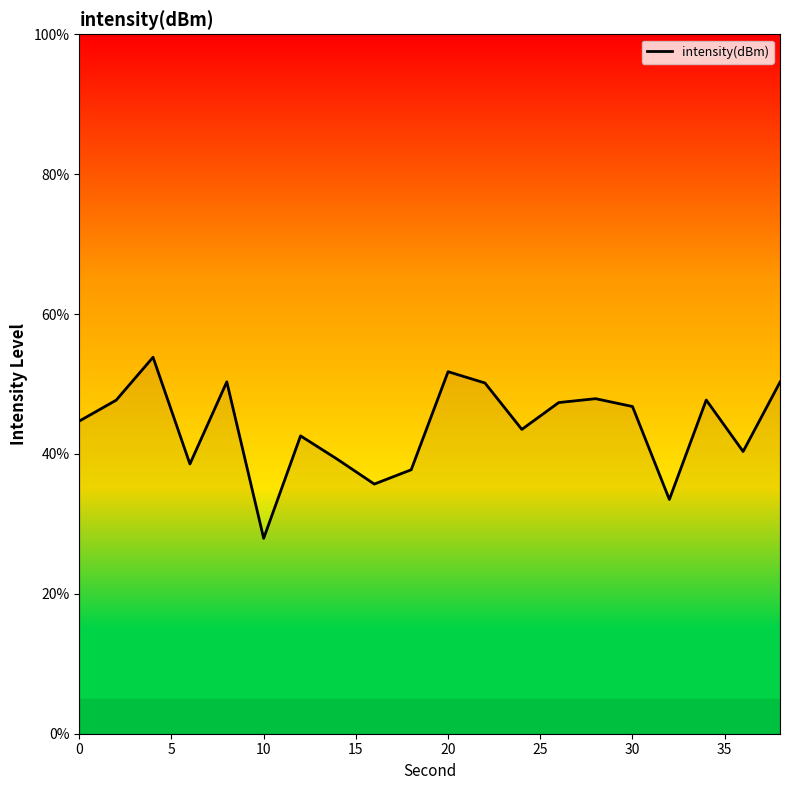

What is the greatest value displayed?

53.8